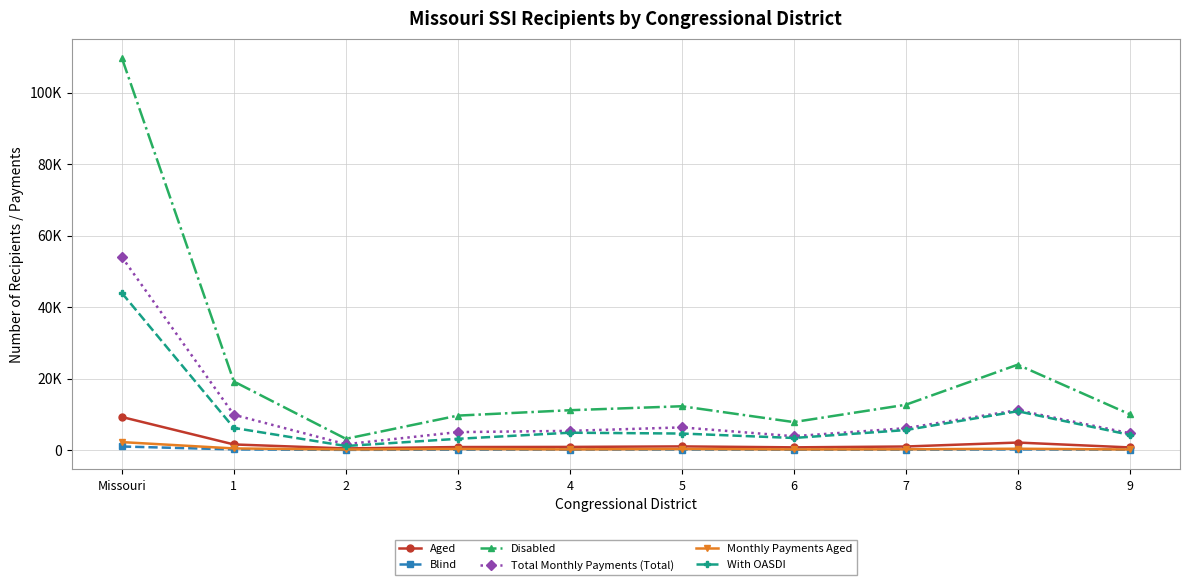

Does the chart display data point markers on the line(s)?

Yes